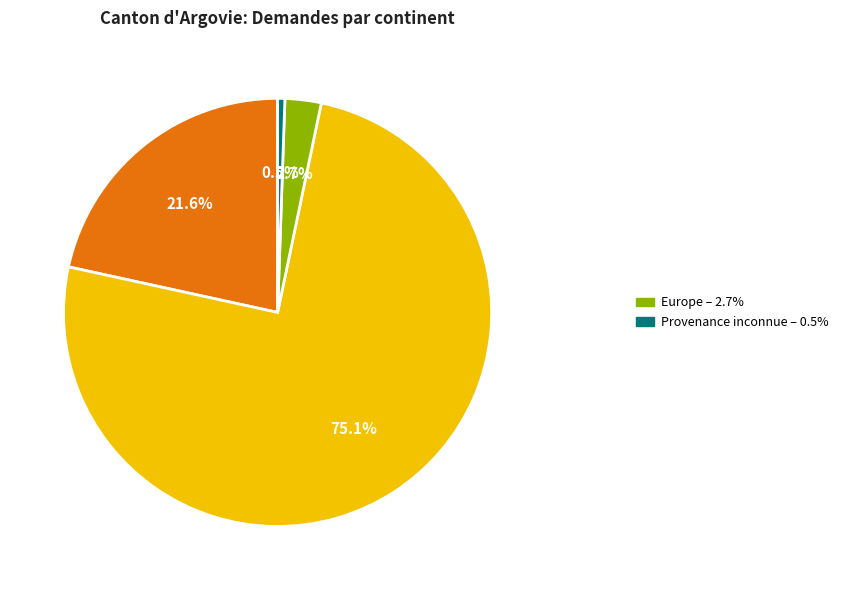

To the nearest percent, what is the difference between the largest and smallest slice percentages?

75%